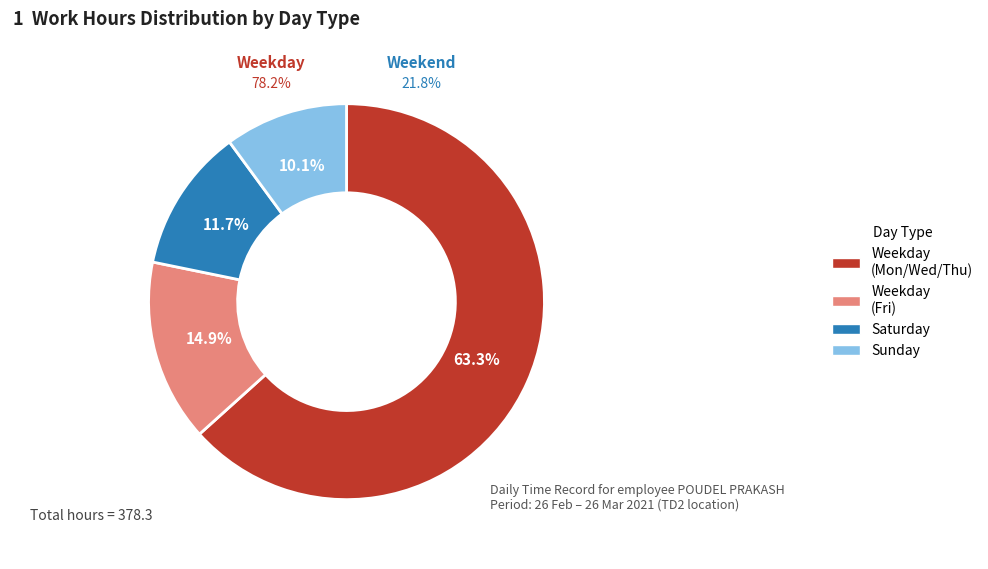

What is the smallest slice in the pie chart?

Sun